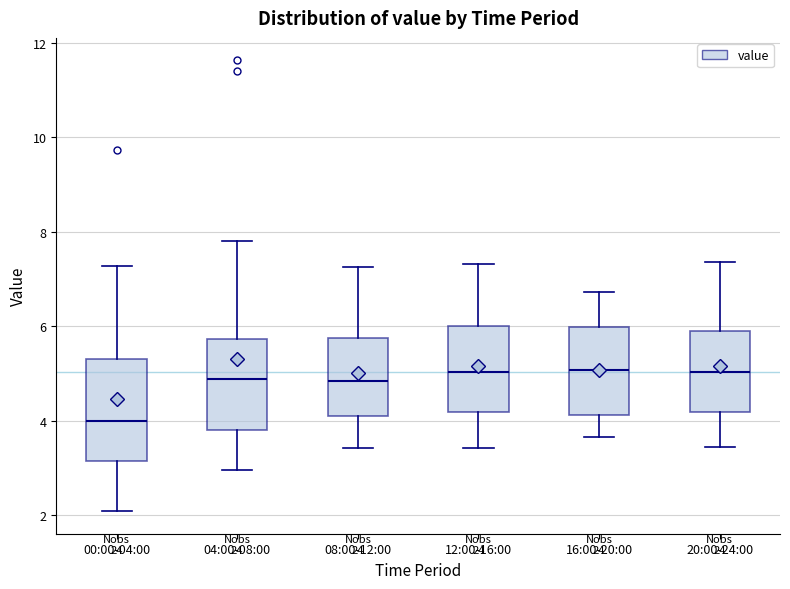

Reading left to right, transcribe this box plot: for each box, give where its median line is, the range the box spans, and where its two whiskers end, as read against the y-axis. The values are not printed on the chart, so give them approximately, as read against the axis.

00:00-04:00: median 4.0, box 3.2 to 5.4, whiskers 2.0 to 7.2
04:00-08:00: median 4.8, box 3.8 to 5.8, whiskers 3.0 to 7.8
08:00-12:00: median 4.8, box 4.2 to 5.8, whiskers 3.4 to 7.2
12:00-16:00: median 5.0, box 4.2 to 6.0, whiskers 3.4 to 7.4
16:00-20:00: median 5.0, box 4.2 to 6.0, whiskers 3.6 to 6.8
20:00-24:00: median 5.0, box 4.2 to 6.0, whiskers 3.4 to 7.4